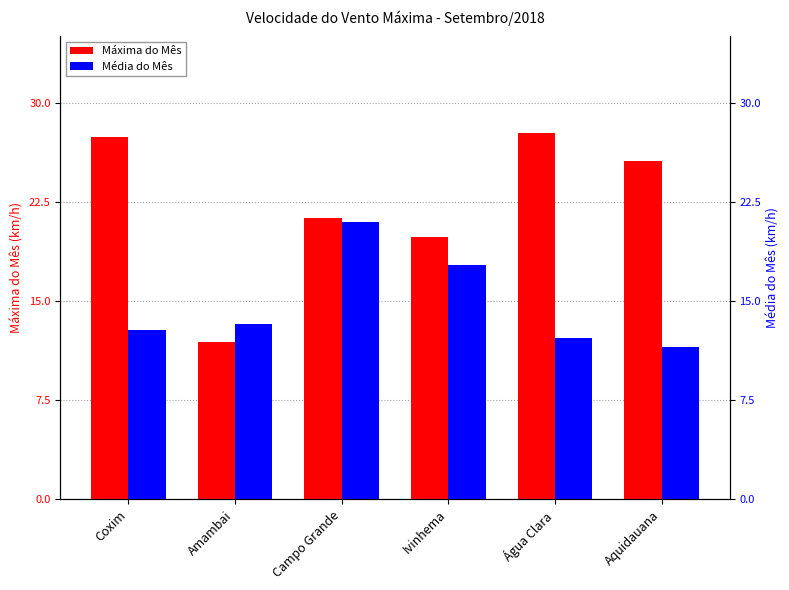

What is the difference between the maximum and second lowest values in the Média do Mês series?

8.7